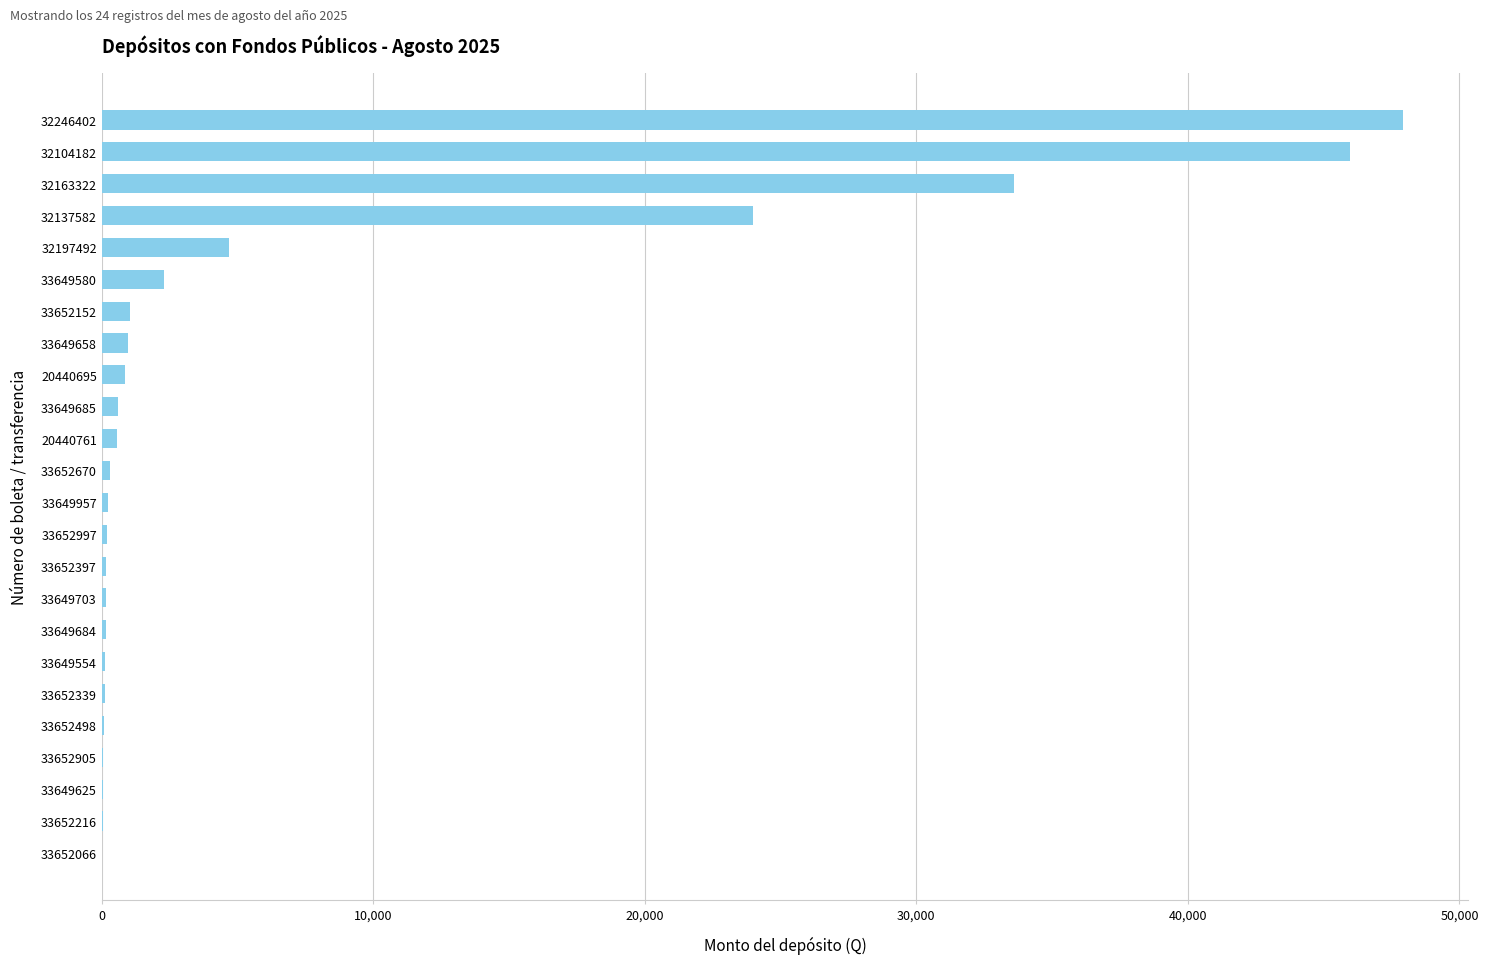

Is it true that the value at 33649580 is 2310.0?

True